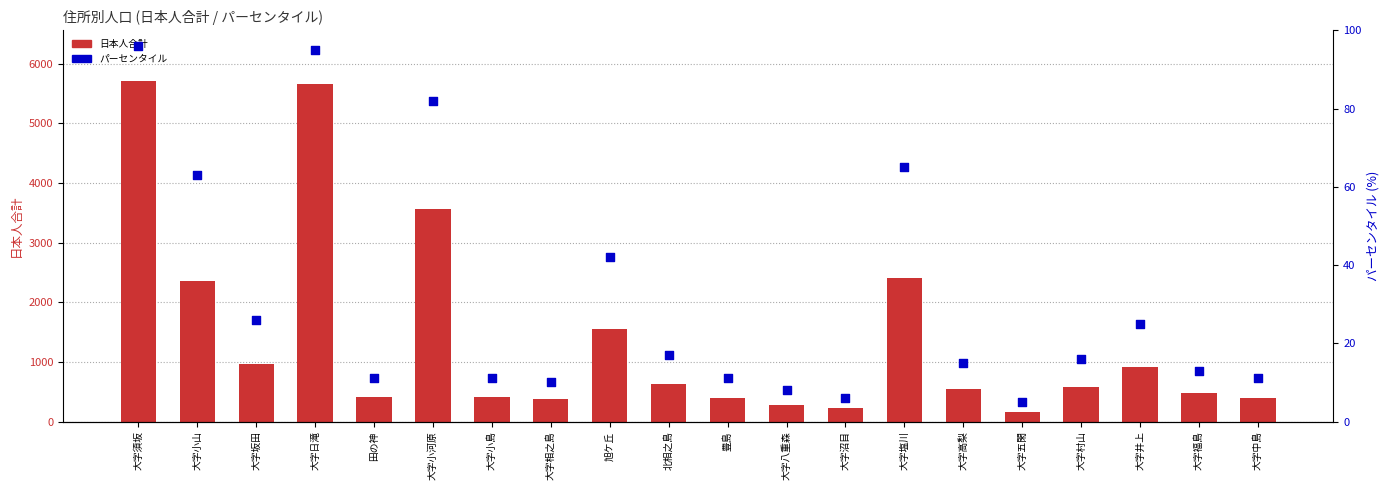

Which series reaches the maximum Y coordinate?

日本人合計